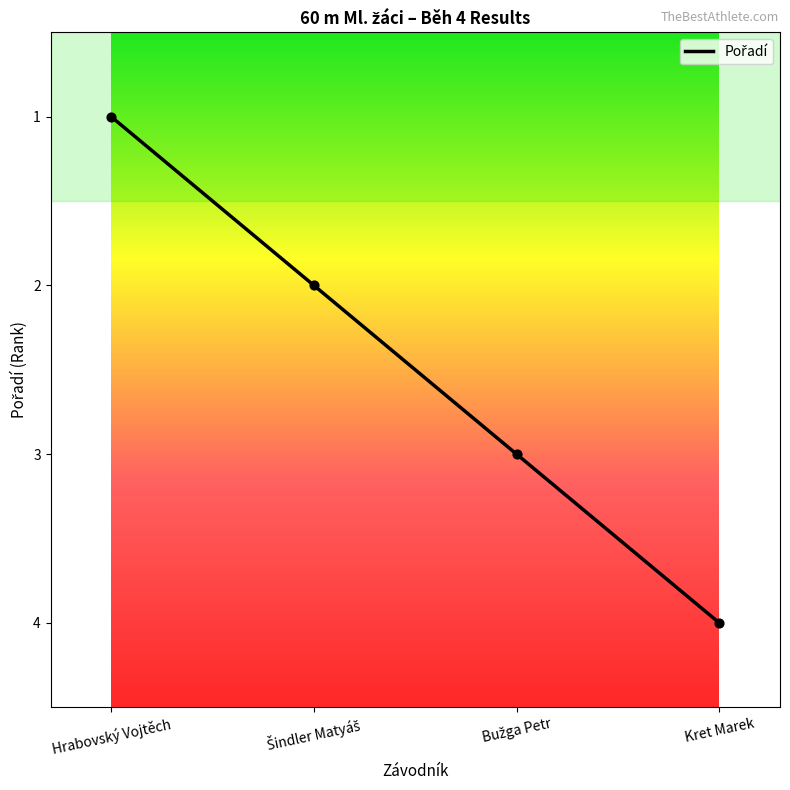

Between Hrabovský Vojtěch and Kret Marek, which is larger?

Kret Marek